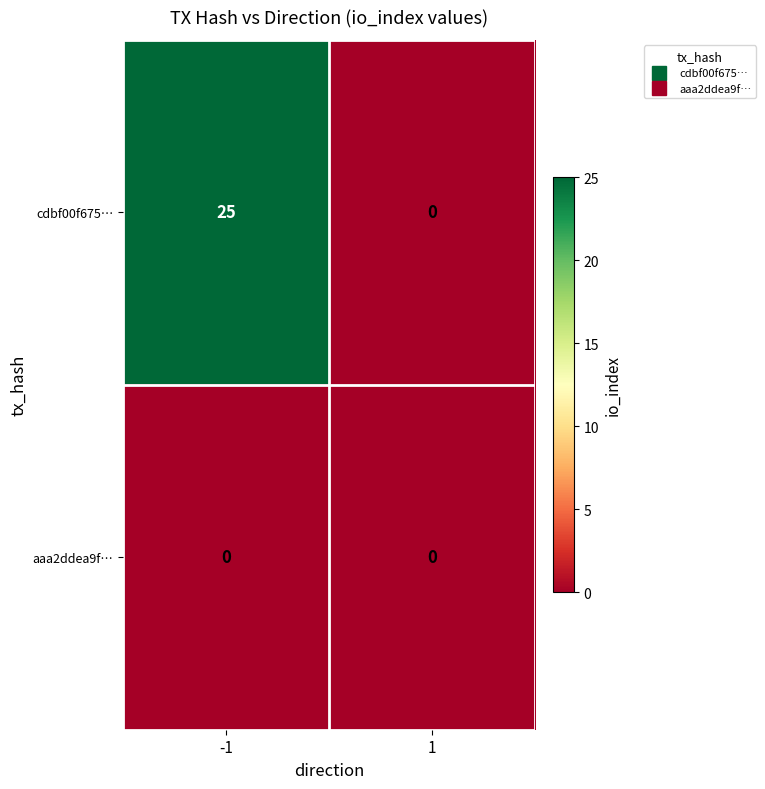

How many distinct data groups are displayed?

2